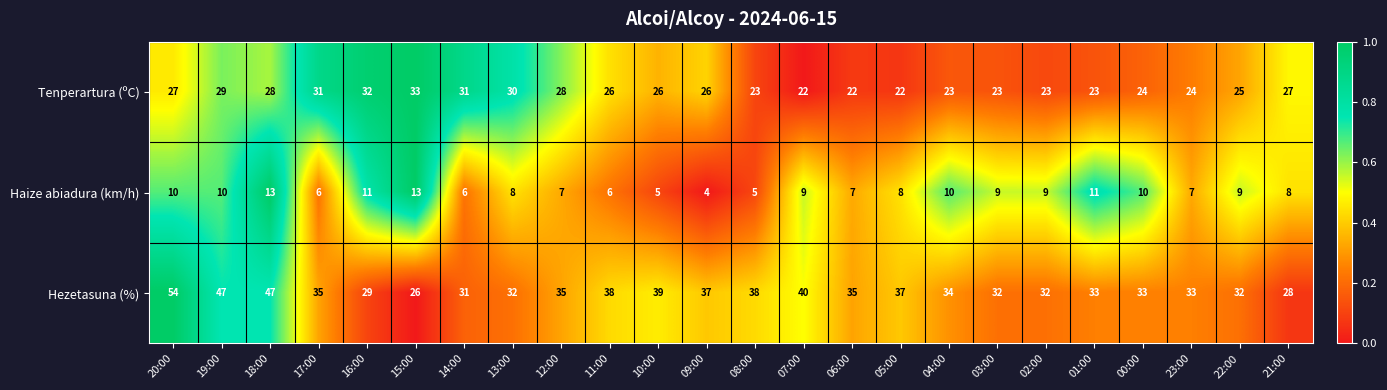

List the series in order of their overall mean, highest first.

Hezetasuna (%), Tenperartura (ºC), Haize abiadura (km/h)